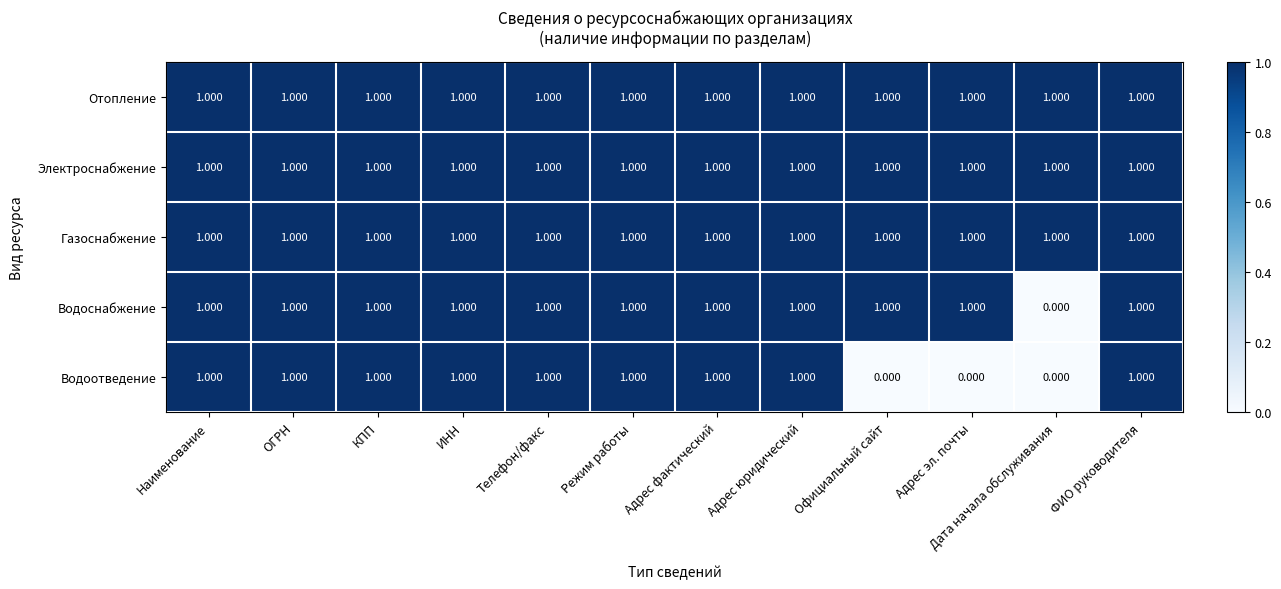

Is the value of Водоотведение at Дата начала обслуживания greater than the value of Газоснабжение at Телефон/факс?

No